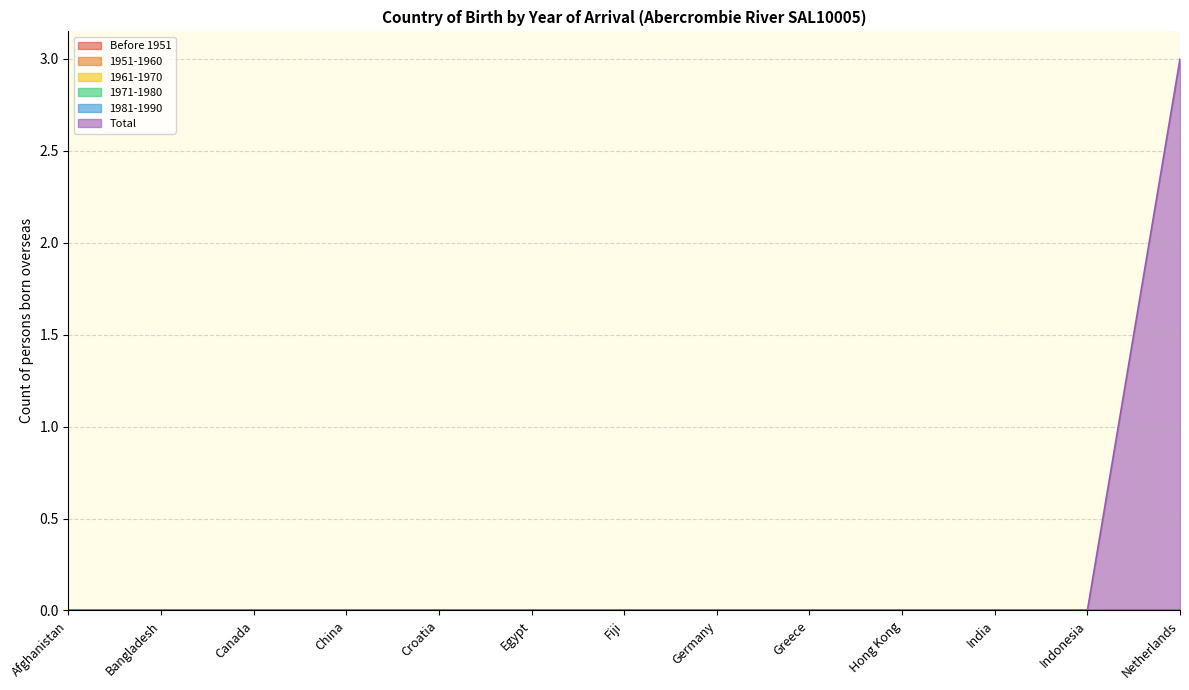

True or false: 1951-1960 and 1971-1980 cross at least once.

False